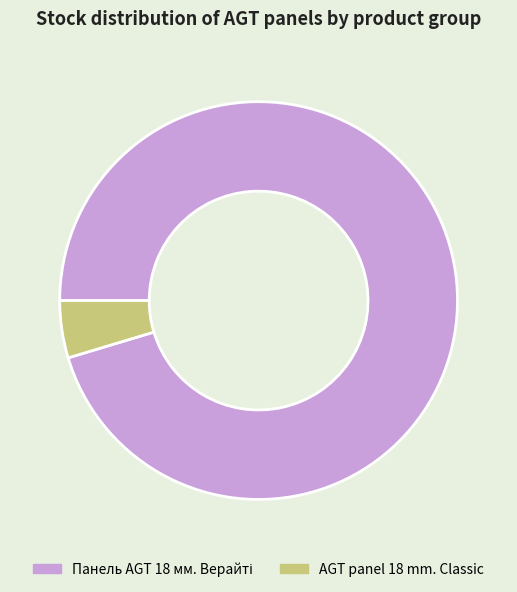

Count the number of slices in the pie.

2